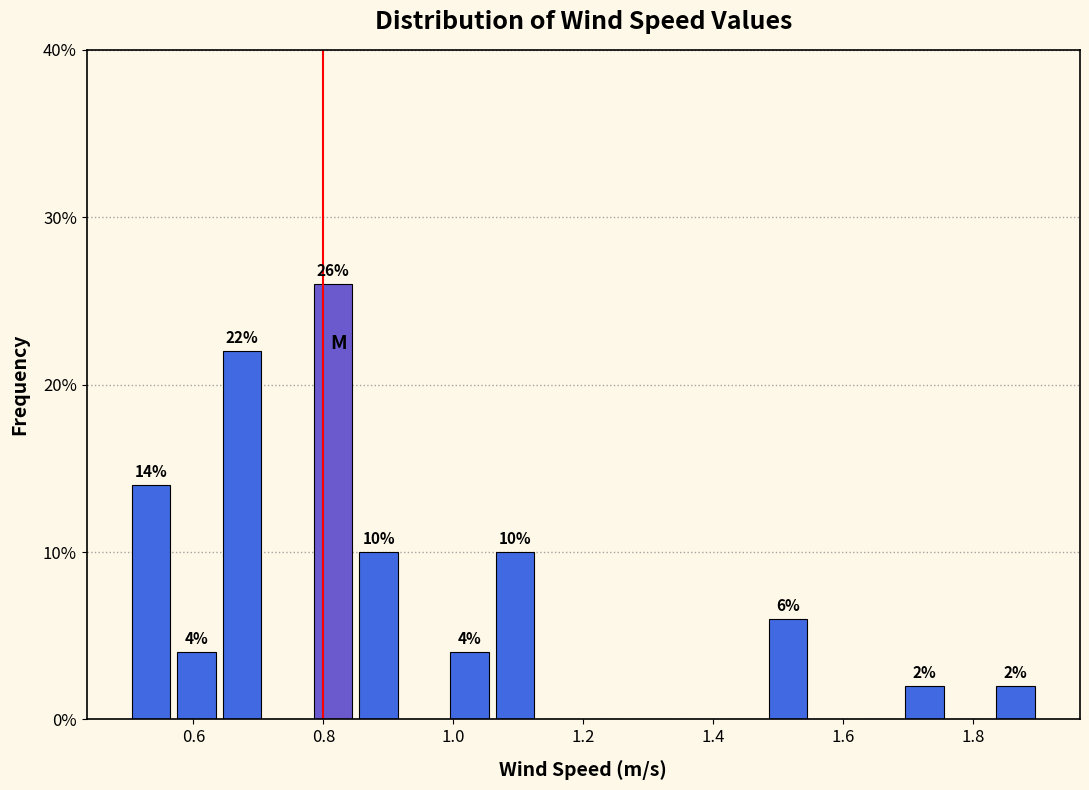

Read against the x-axis, roughly where is the centre of the tallest bar?

0.82